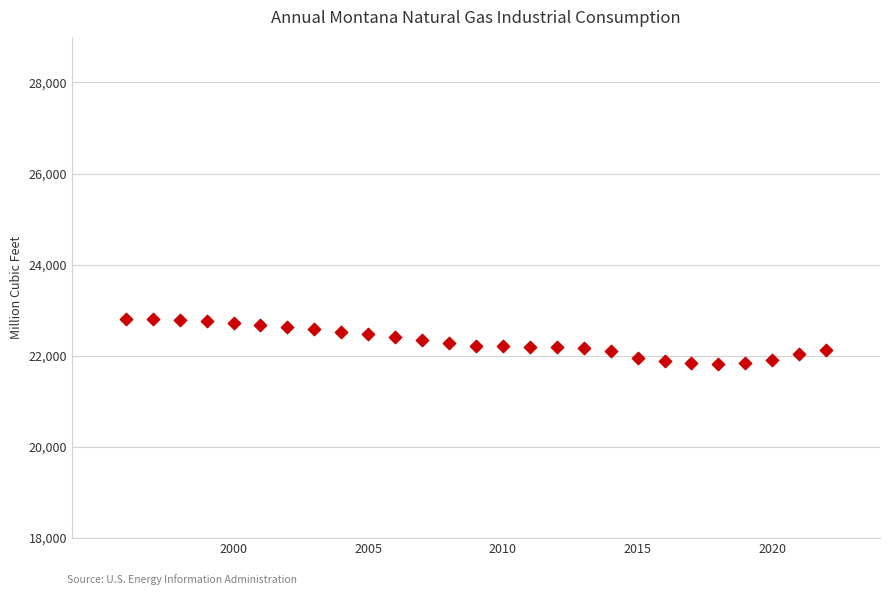

What is the range of X values (max minus min)?

26